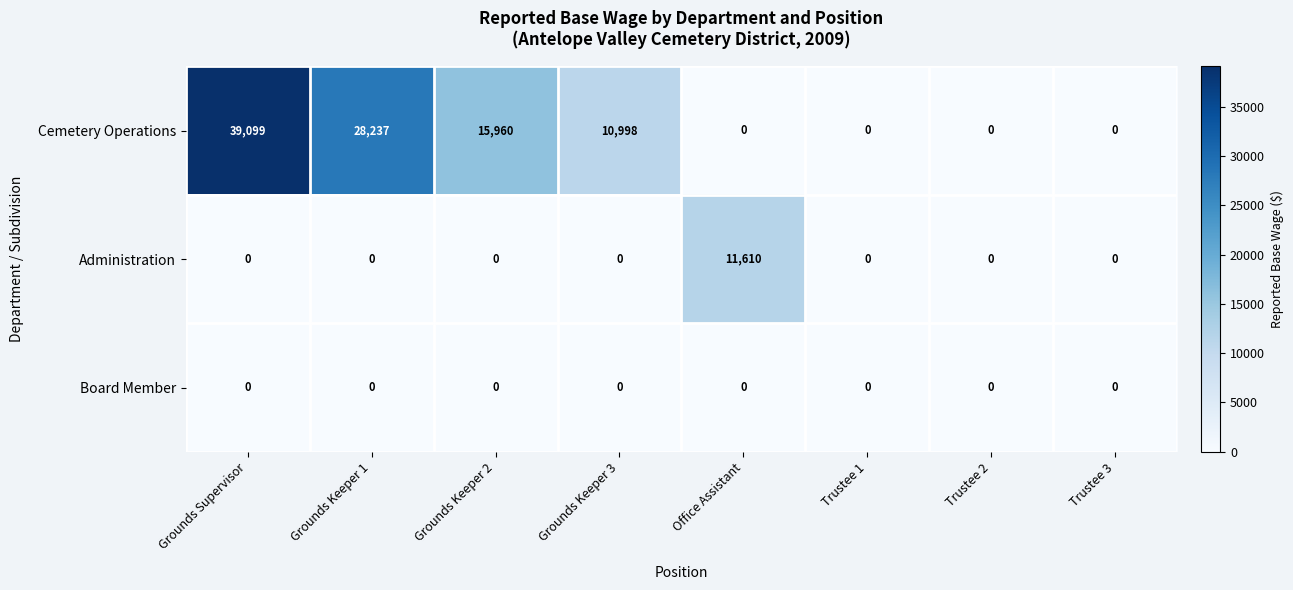

Which category has the highest value across all series?

Grounds Supervisor